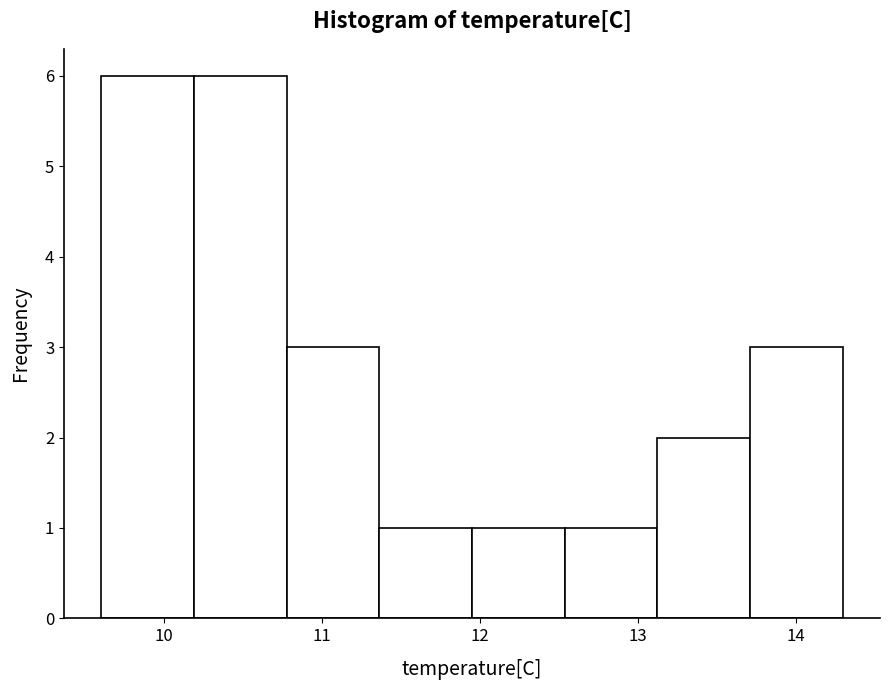

Reading left to right, transcribe this chart: for each bar, give the range it covers on the x-axis and its height. Neither the bar edges nor the heights are printed on the chart, so give them approximately, as read against the axes.

9.6 to 10.2: 6
10.2 to 10.8: 6
10.8 to 11.4: 3
11.4 to 12.0: 1
12.0 to 12.5: 1
12.5 to 13.1: 1
13.1 to 13.7: 2
13.7 to 14.3: 3